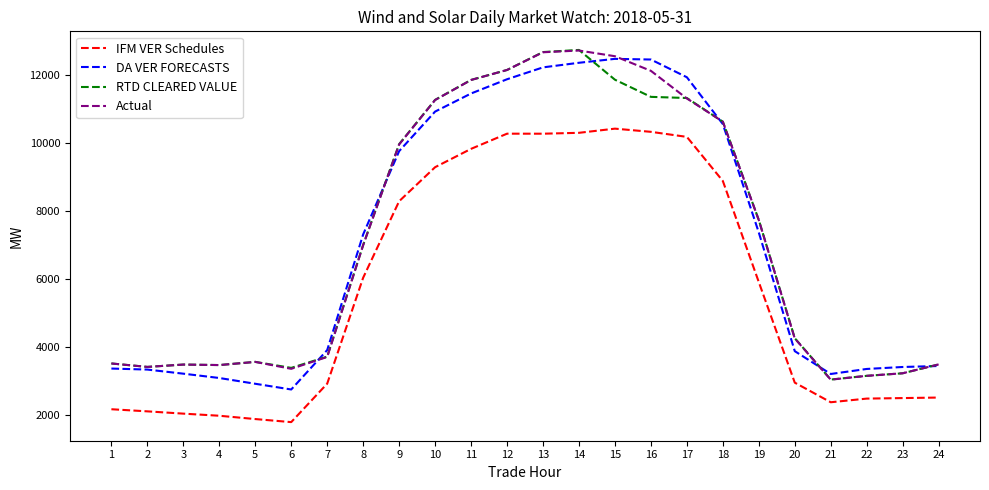

The IFM VER Schedules series shows 6383.9 at 12. True or false?

False